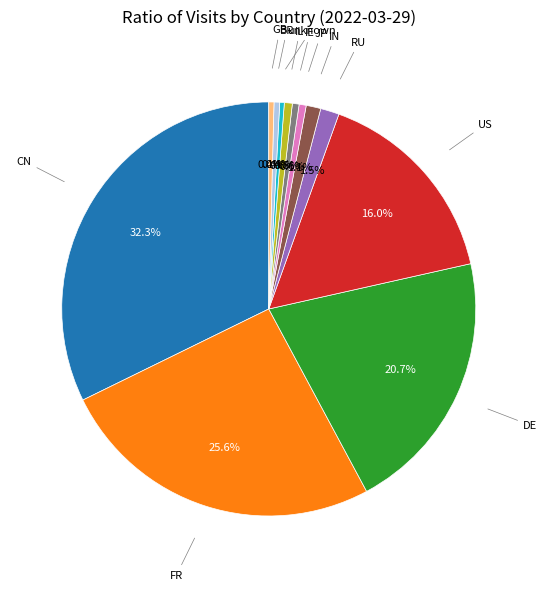

Count the number of slices in the pie.

12